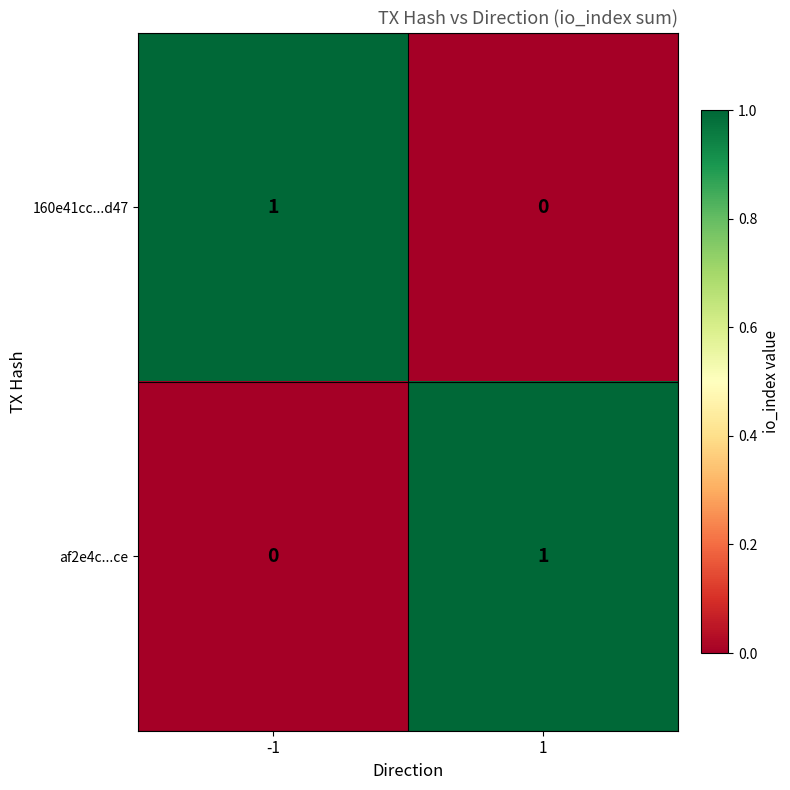

True or false: af2e4c...ce has a value of 0 at -1.

True